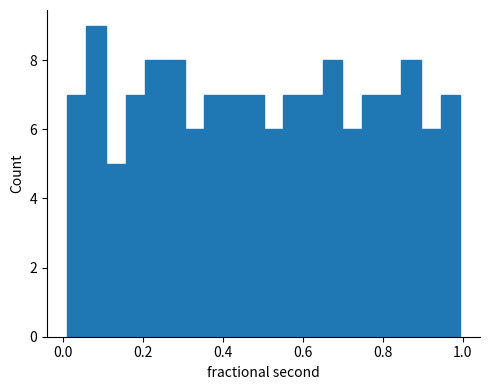

Around what value on the x-axis is the tallest bar? Give the approximate position of its centre, as read against the axis.

0.08